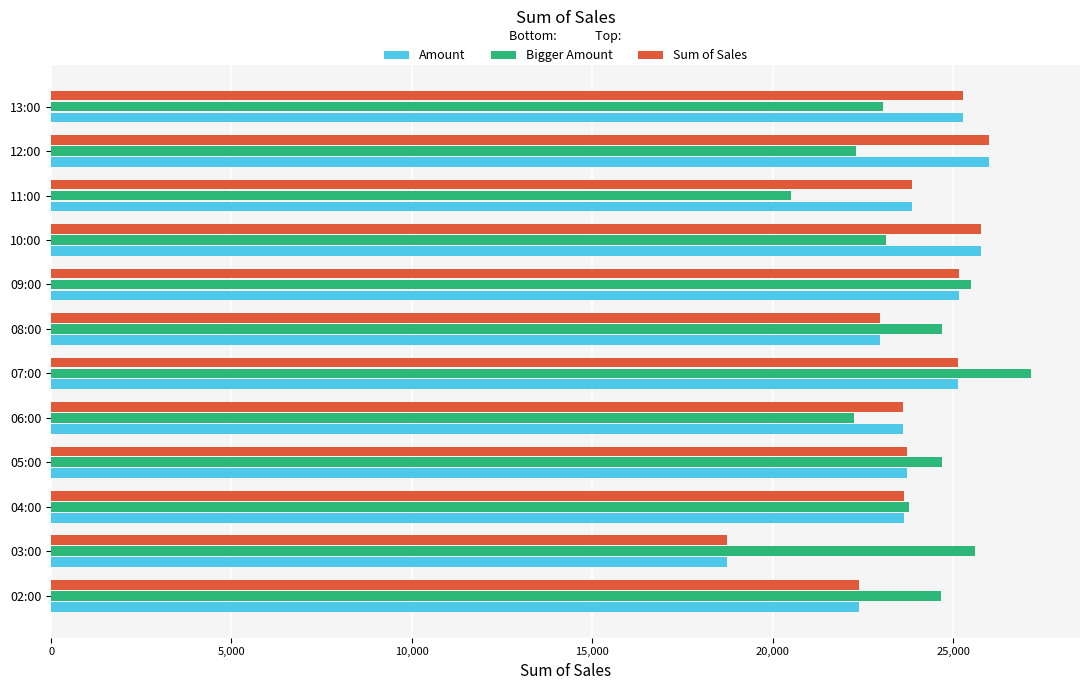

What is the average value of the Bigger Amount series?

23943